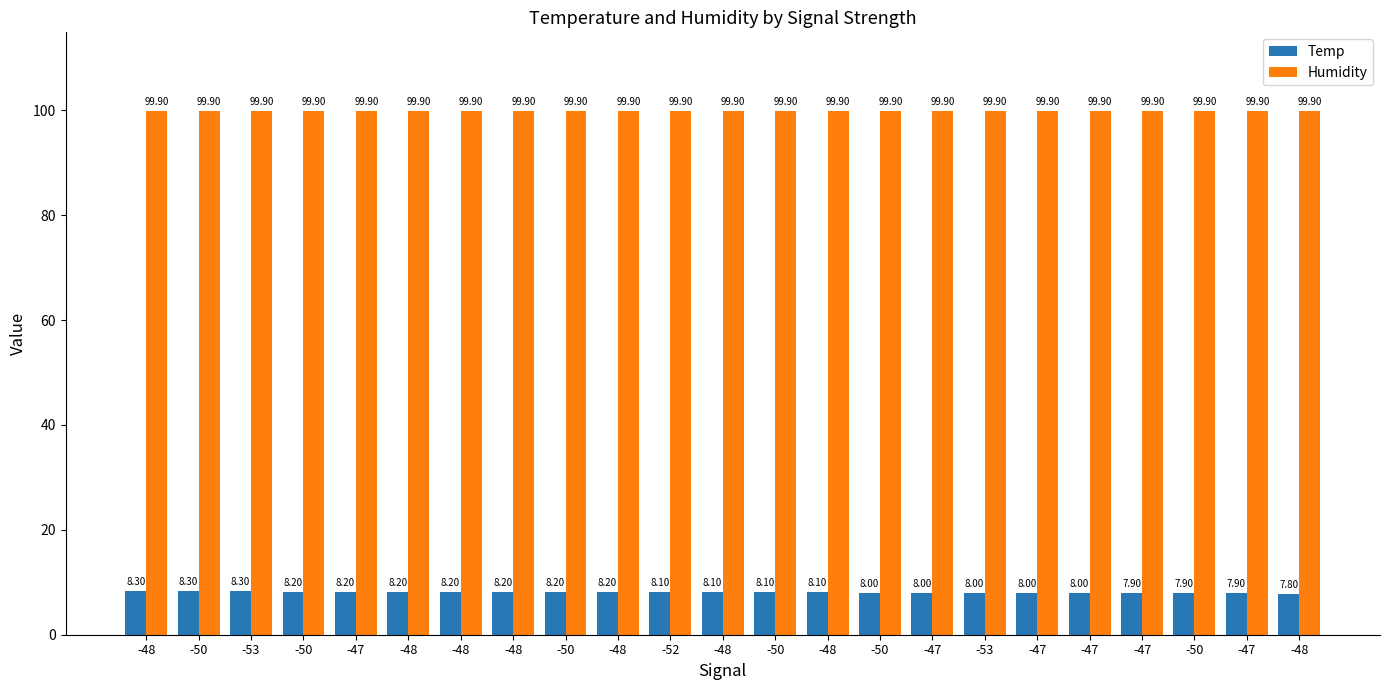

What is the label of the 2nd bar from the left?

-50